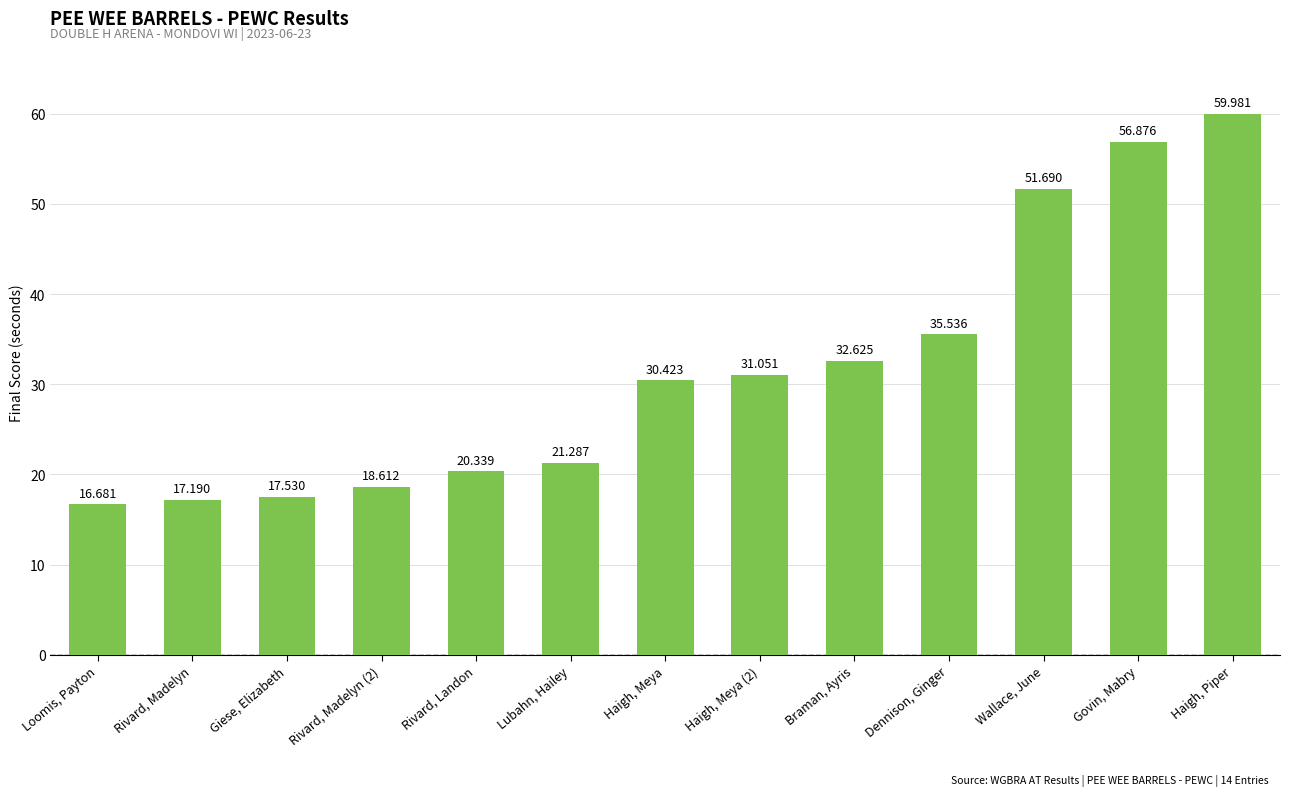

The chart shows a value of 31.1 at Haigh, Meya (2). True or false?

True